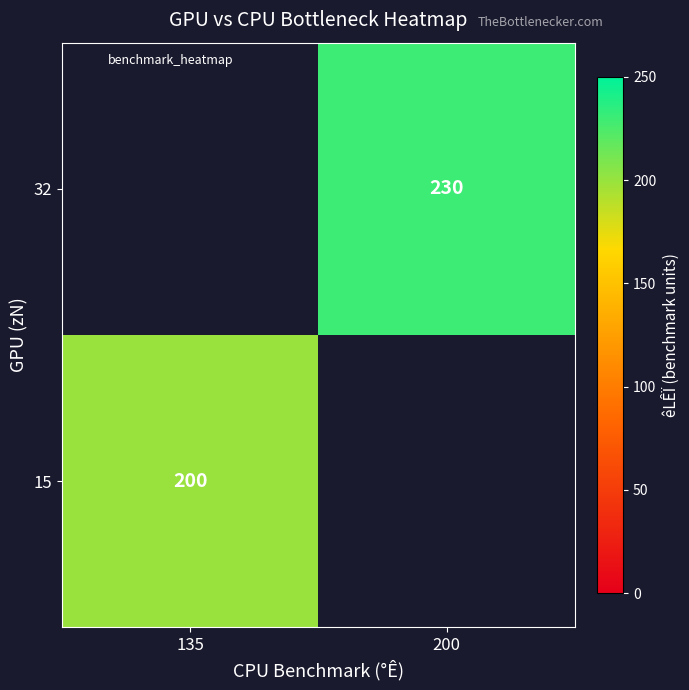

The value of 32 at 200 is 230. True or false?

True